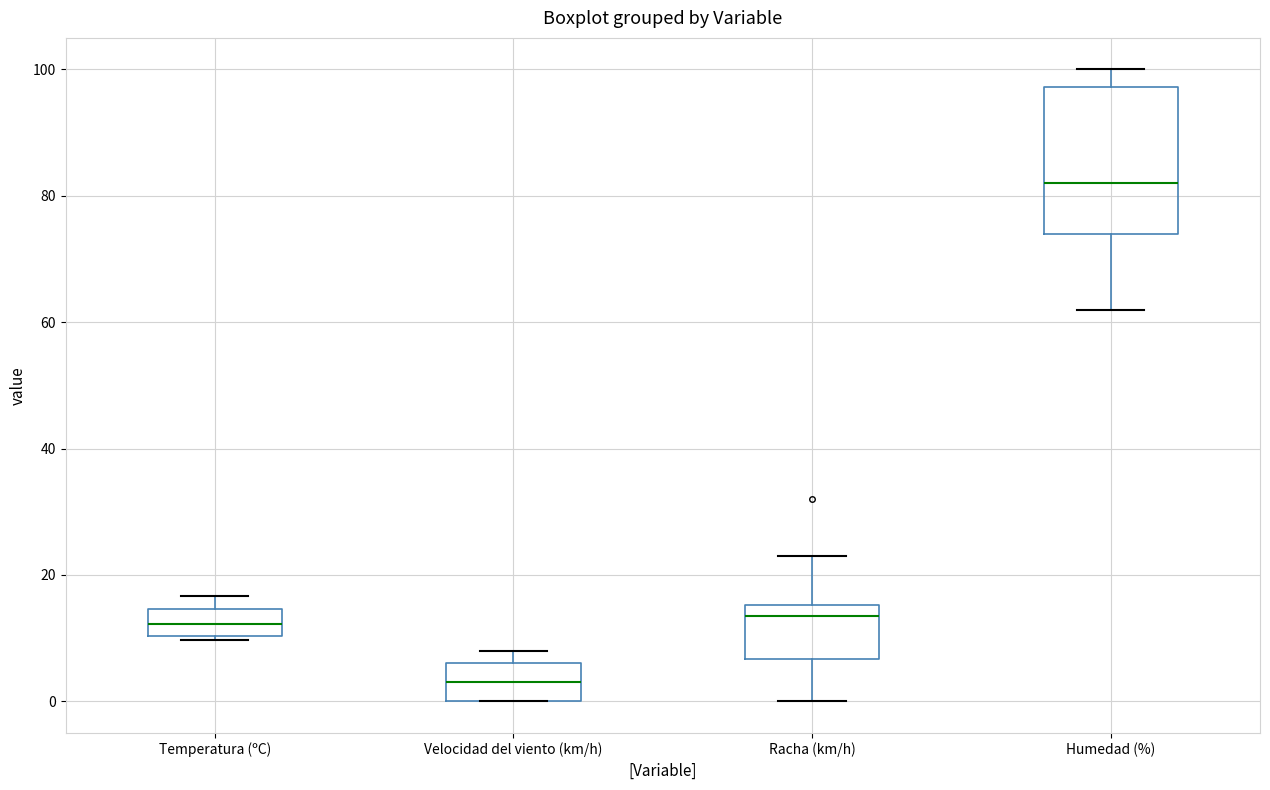

Comparing the boxes themselves (not the whiskers), which one is the tallest?

Humedad (%)